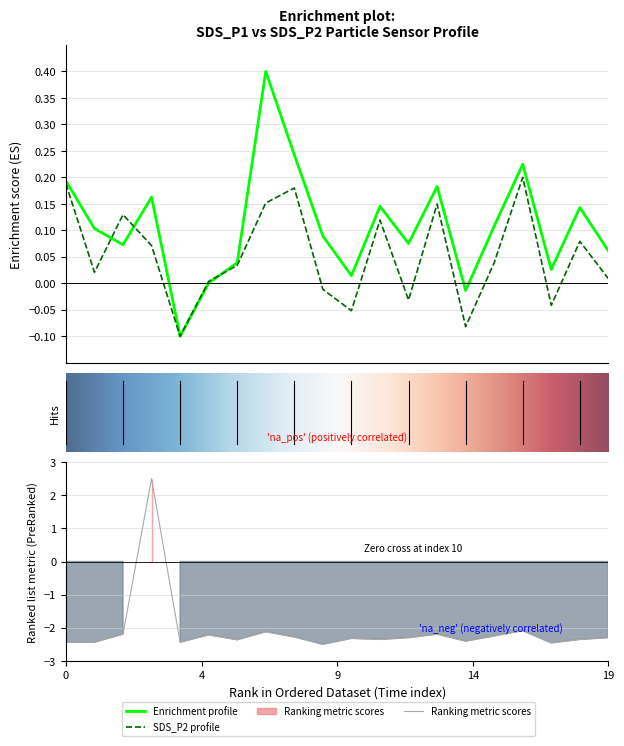

Reading left to right, transcribe all the data shown in this chart.

SDS_P1: 0.2	0.1	0.1	0.2	-0.1	0.0	0.0	0.4	0.2	0.1	0.0	0.1	0.1	0.2	-0.0	0.1	0.2	0.0	0.1	0.1
SDS_P2: 0.2	0.0	0.1	0.1	-0.1	0.0	0.0	0.2	0.2	-0.0	-0.1	0.1	-0.0	0.1	-0.1	0.0	0.2	-0.0	0.1	0.0
Max_cycle: -2.4	-2.4	-2.2	2.5	-2.4	-2.2	-2.4	-2.1	-2.3	-2.5	-2.3	-2.4	-2.3	-2.2	-2.4	-2.2	-2.1	-2.5	-2.4	-2.3